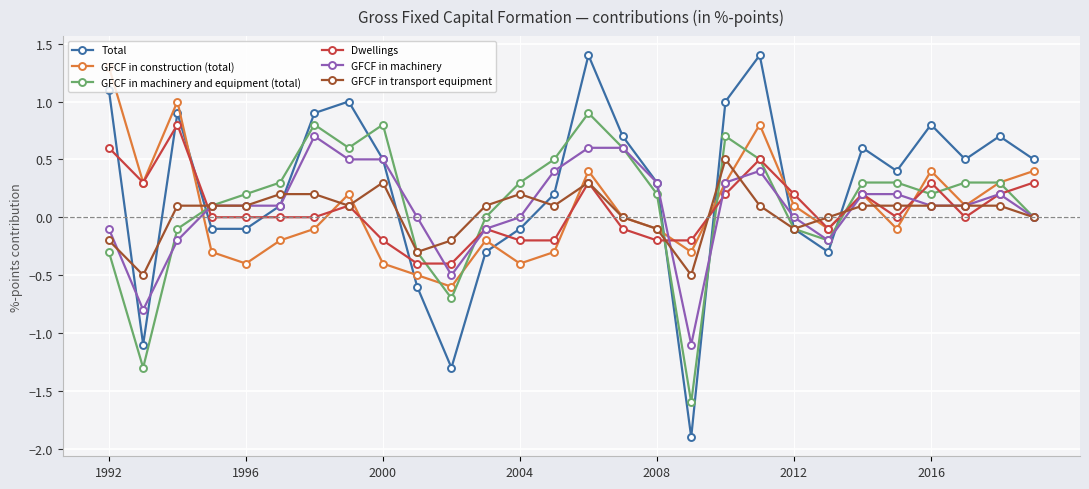

Which series has the widest spread of values?

Total